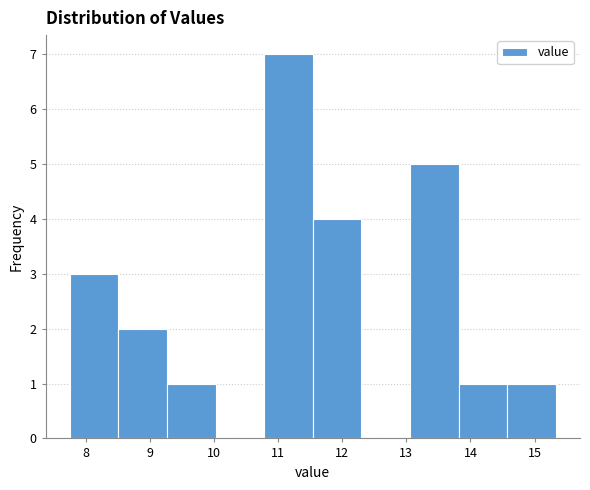

Which range on the x-axis has the tallest bar?

10.8 to 11.5